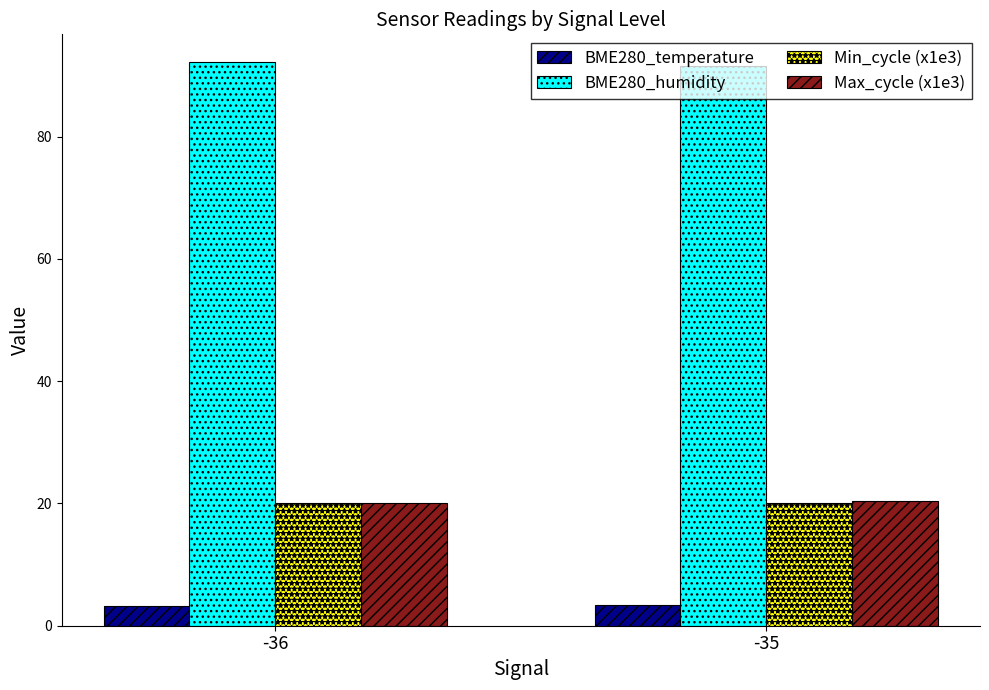

What is the total value across all series at -36?

135.5